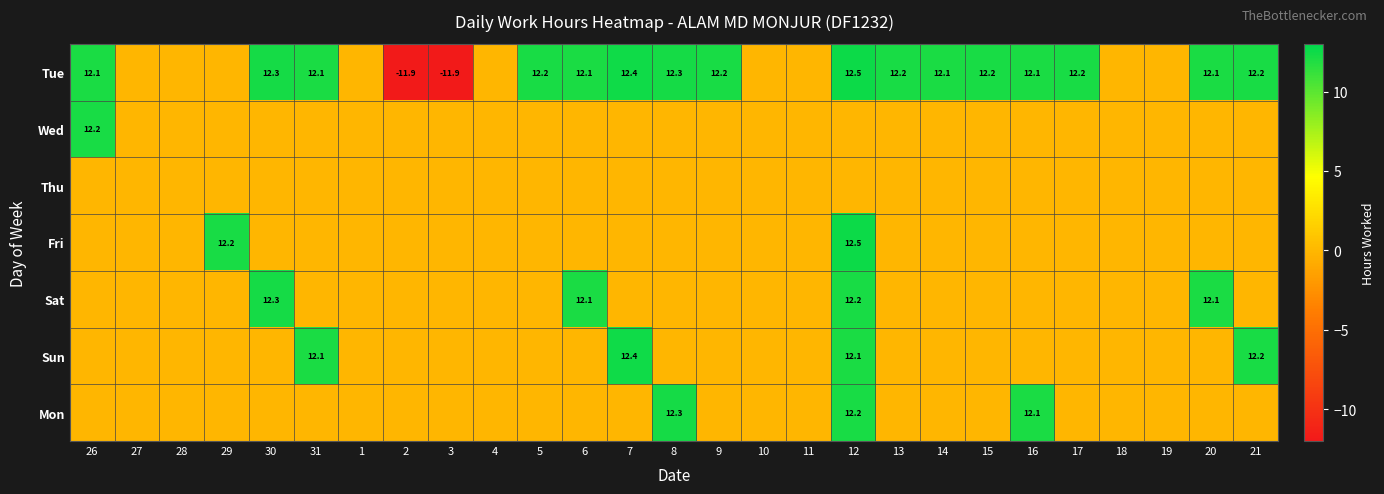

At which label is Tue closest to 0?

27